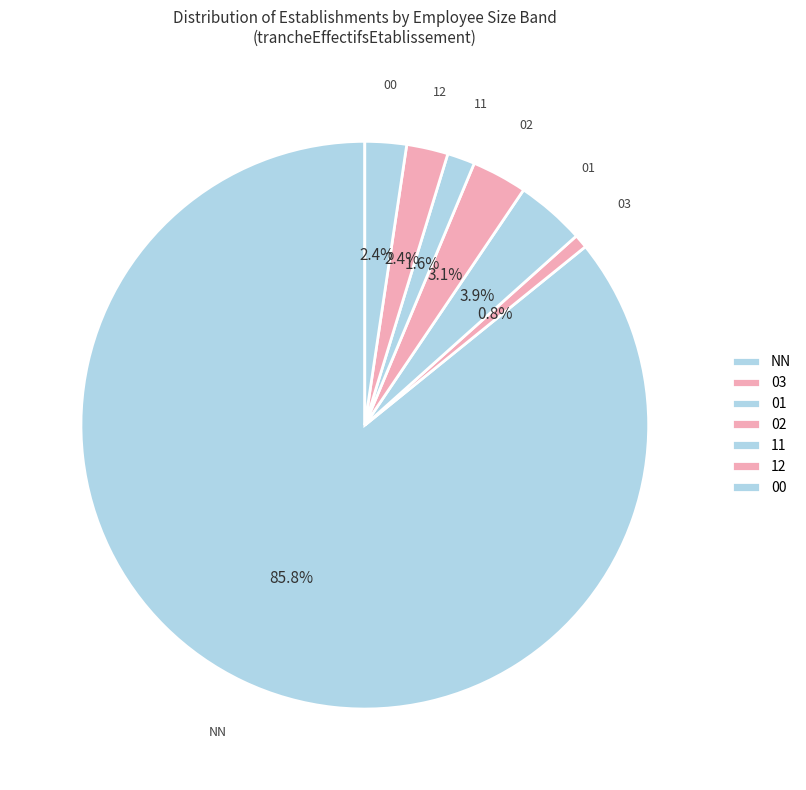

How many slices are in this pie chart?

7